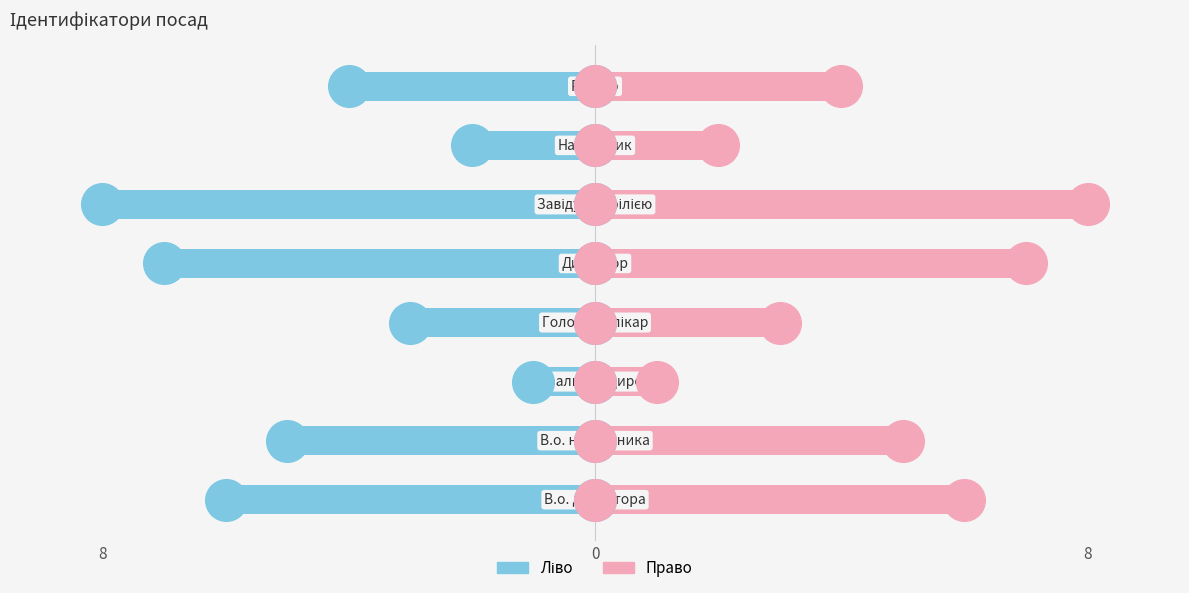

What is the value of the Ідентифікатор (ліво) bar at the 8th from the left?

-4